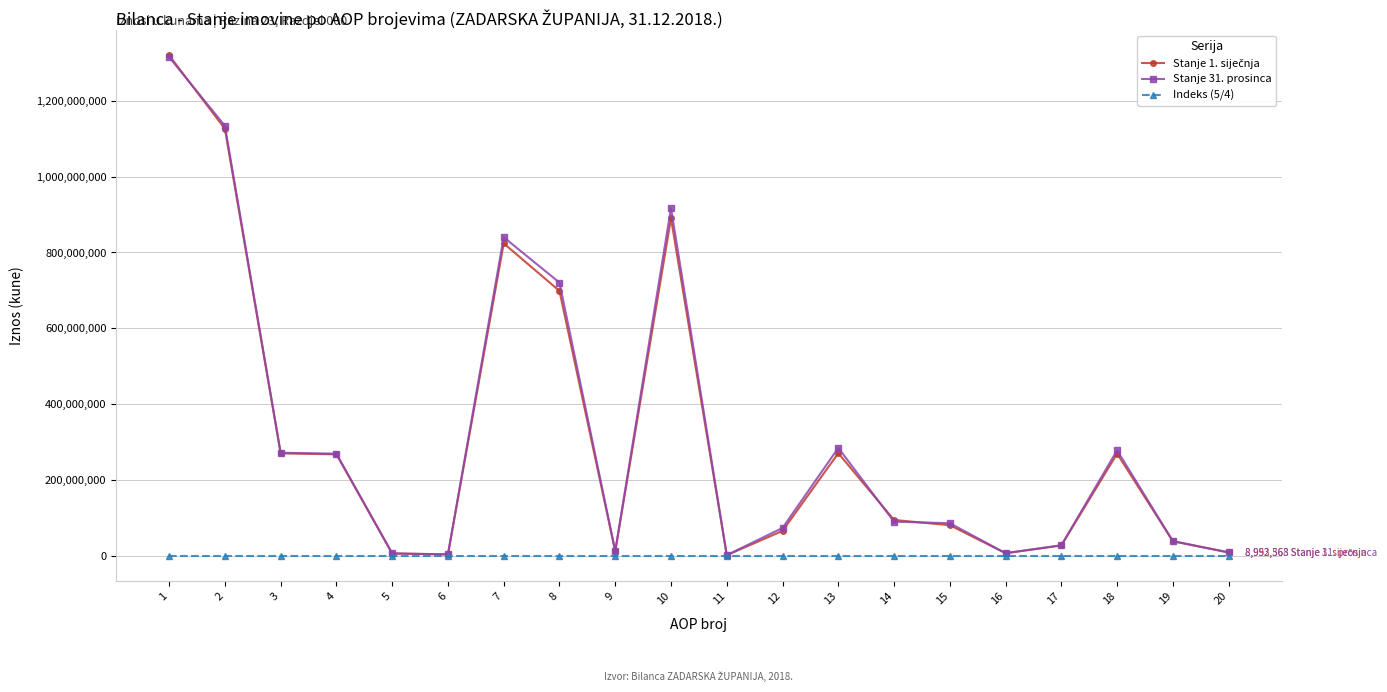

True or false: Indeks (5/4) has more than 1 interior local peaks.

True